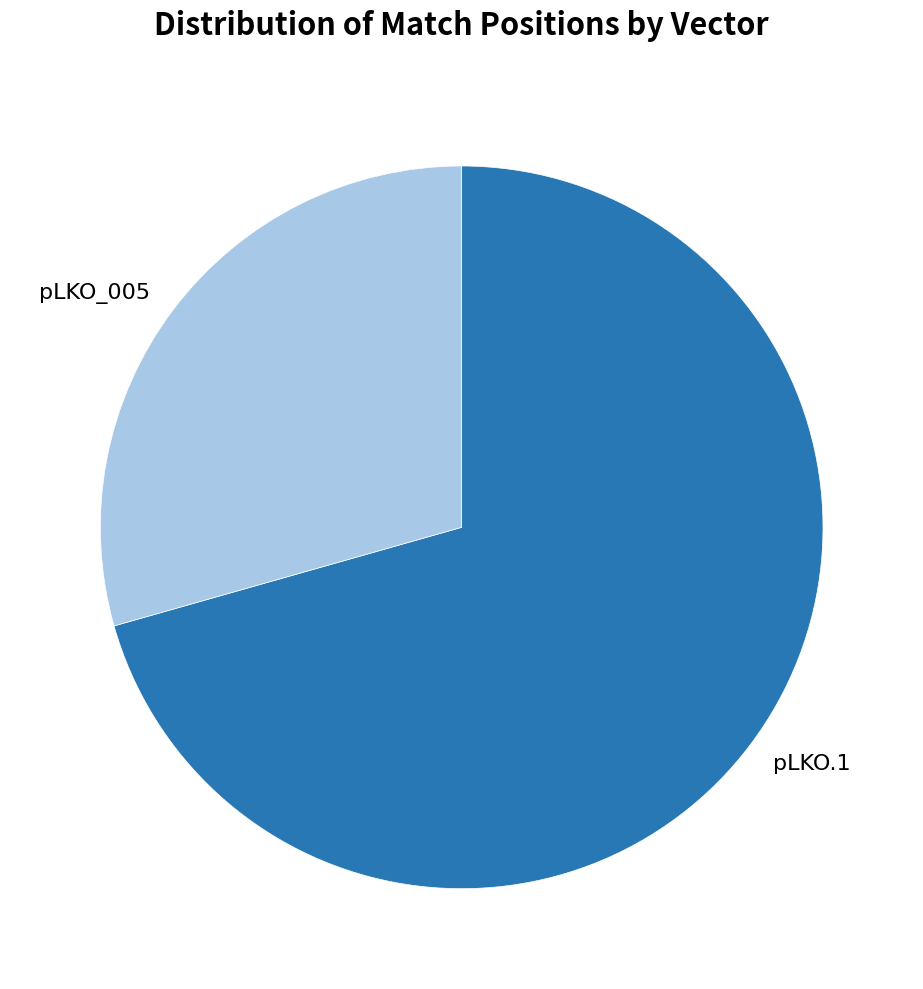

Is there a majority slice in this chart?

Yes